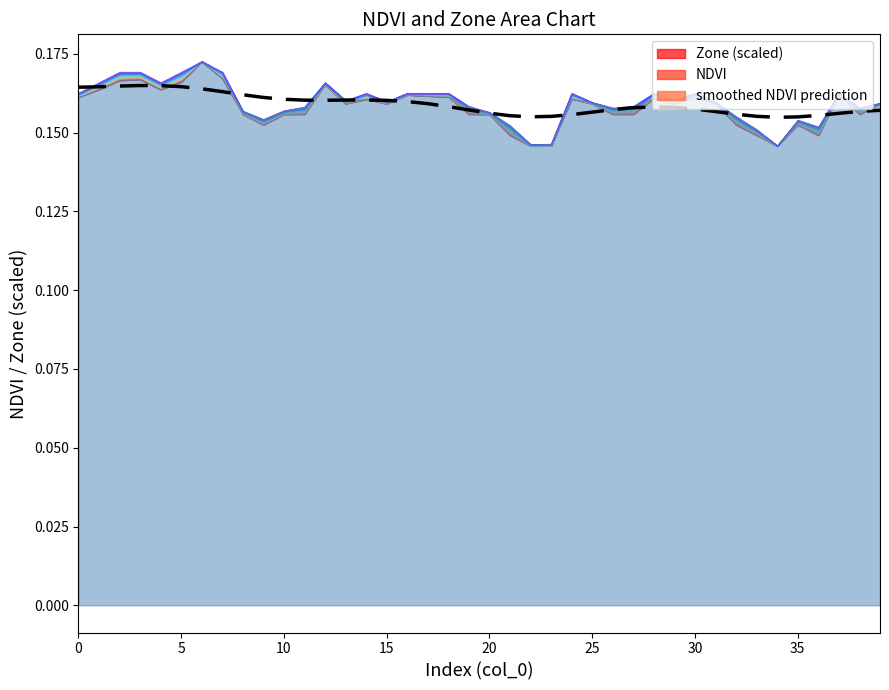

What is the approximate value at 30?

0.2